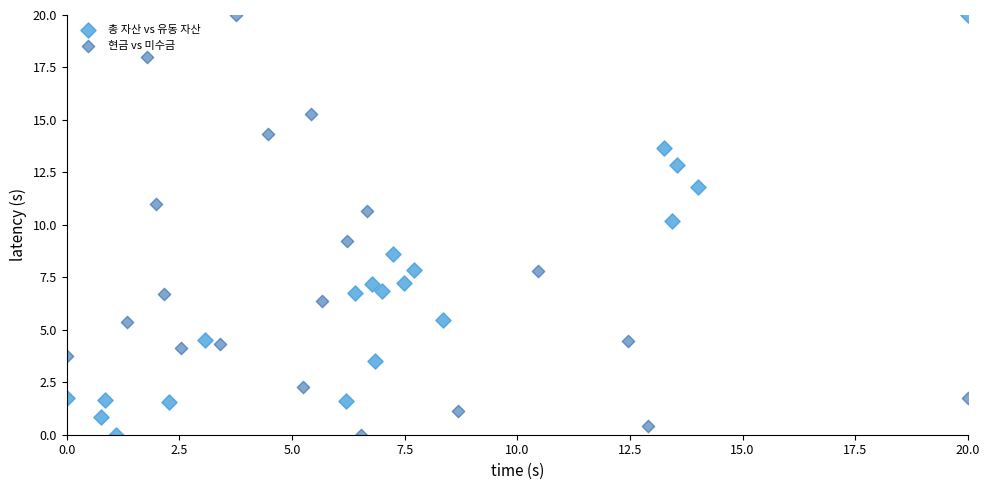

What are all the series names shown in the legend?

총 자산 vs 유동 자산, 현금 vs 미수금